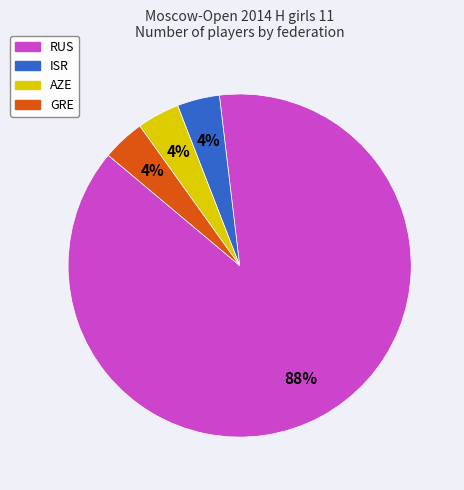

To the nearest percent, what portion does GRE represent?

4%